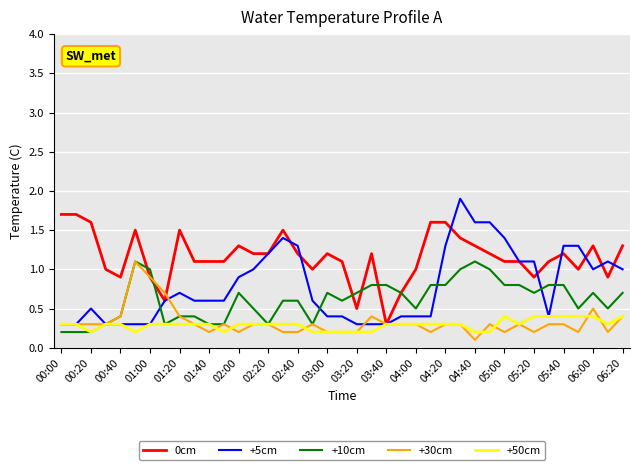

Which series has the largest range (max minus min)?

+5cm